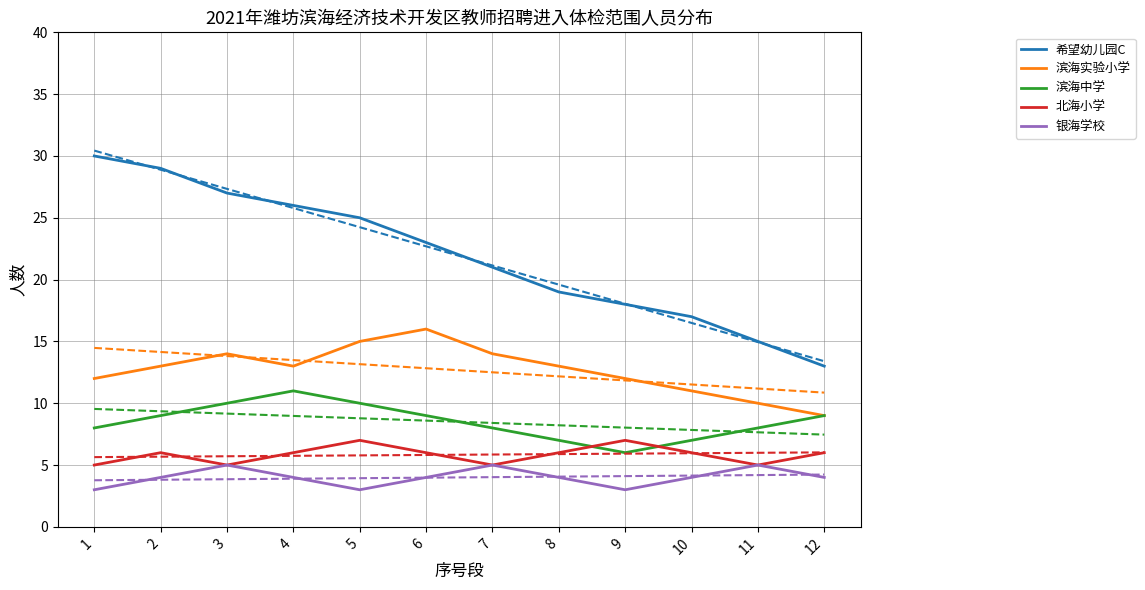

True or false: 北海小学 and 银海学校 cross at least once.

False